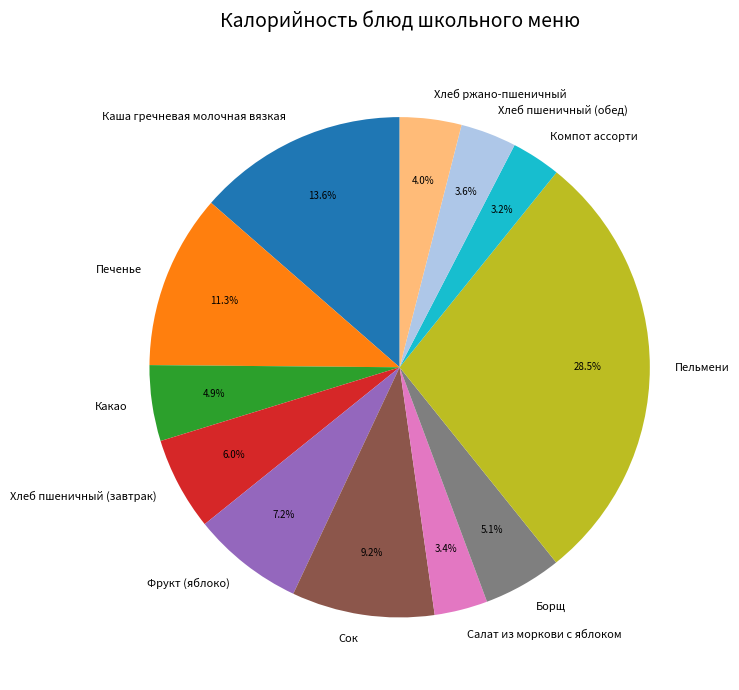

Count the number of slices in the pie.

12